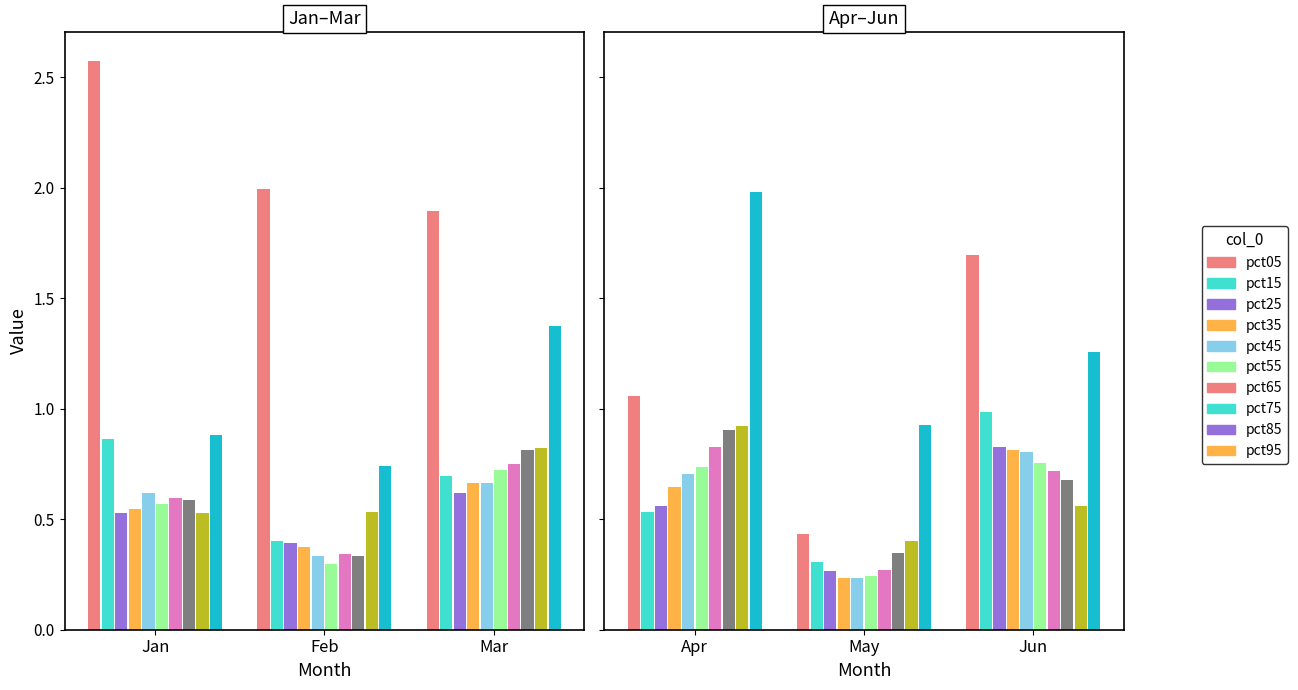

Which series changed the most between pct05 and pct85?

Jan